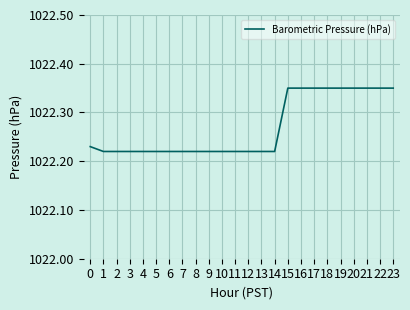

Is this an area chart (filled region under the line)?

No